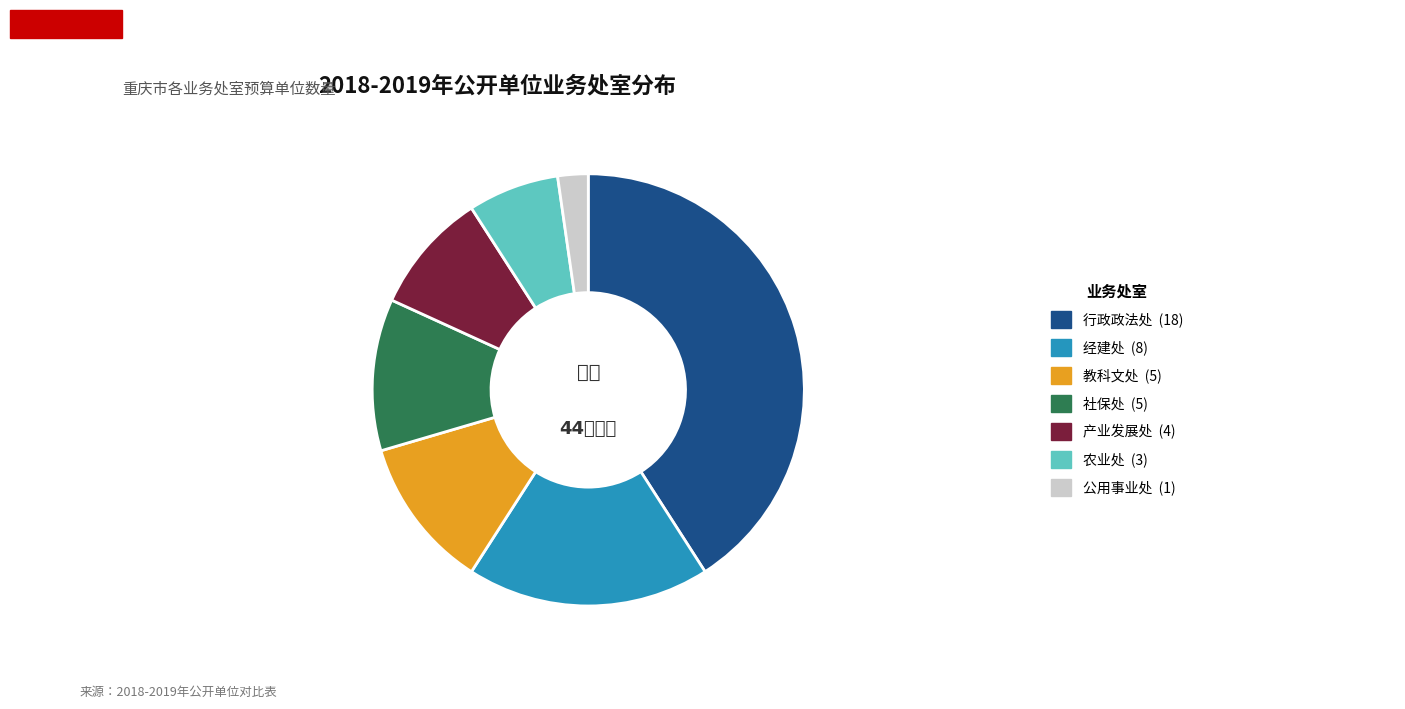

Is there any slice that represents more than half of the pie?

No